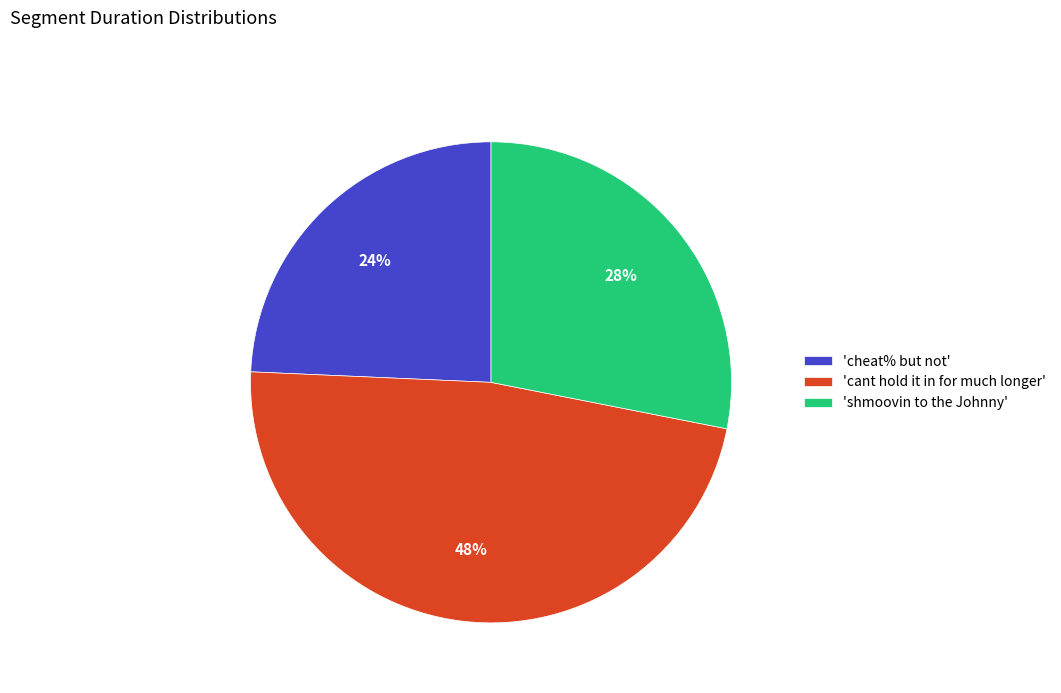

Do 'cant hold it in for much longer' and 'shmoovin to the Johnny' together represent more than half of the pie?

Yes